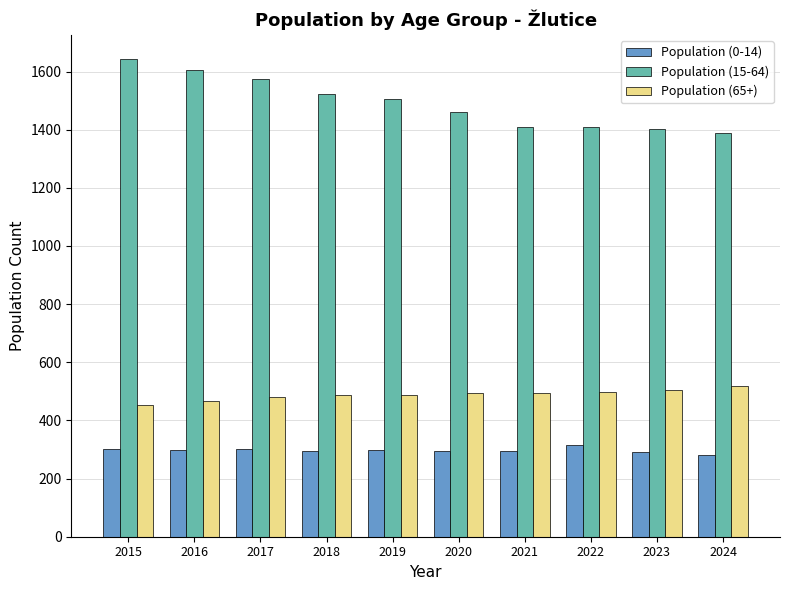

List the series in order of their peak value, highest first.

Population (15-64), Population (65+), Population (0-14)